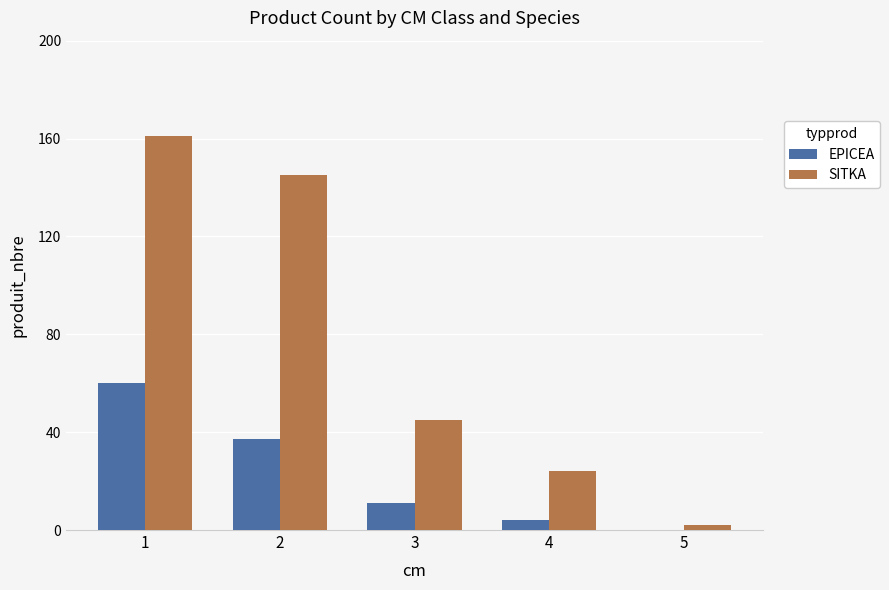

The SITKA series shows 2 at 5. True or false?

True